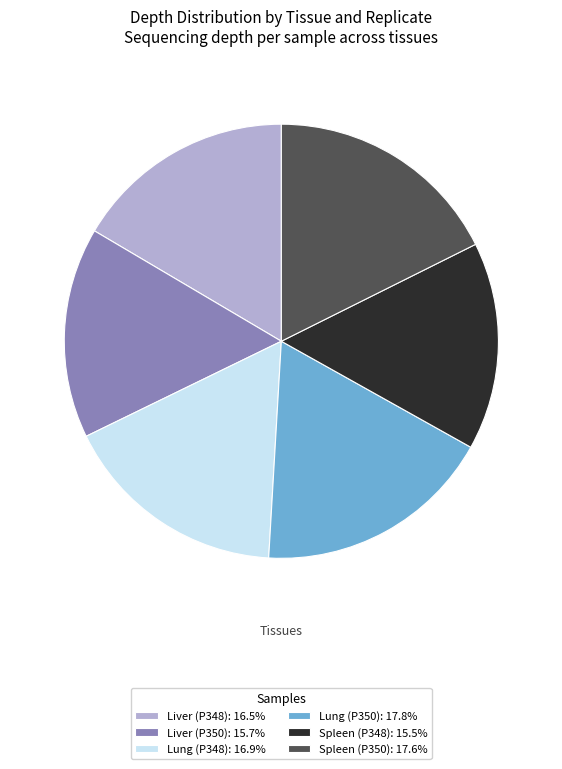

Is the sum of Lung (P348): 16.9% and Liver (P348): 16.5% greater than half?

No